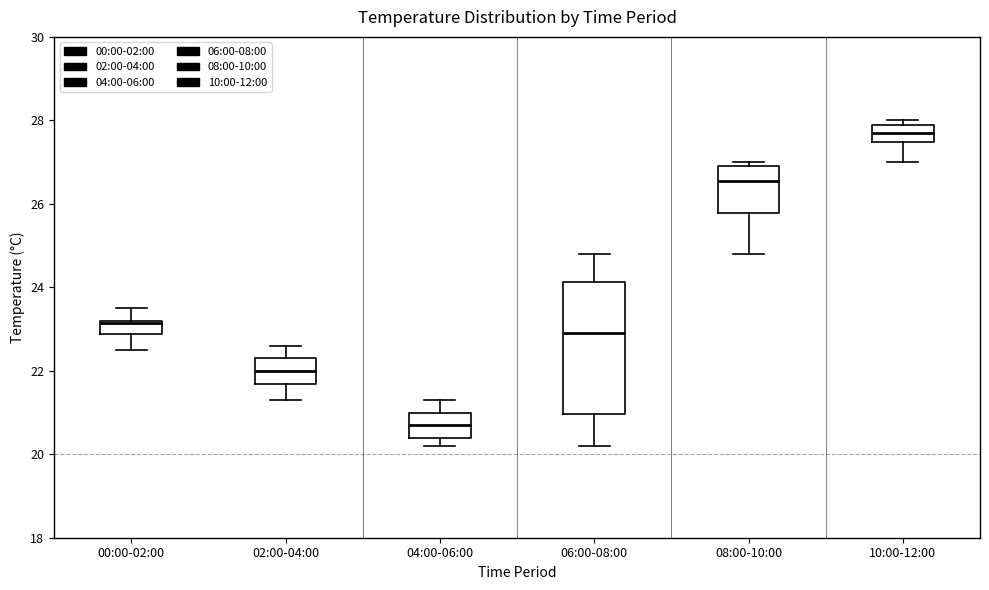

Where does the upper whisker of the box for 02:00-04:00 end on the y-axis? The values are not printed on the chart, so give them approximately, as read against the axis.

22.6